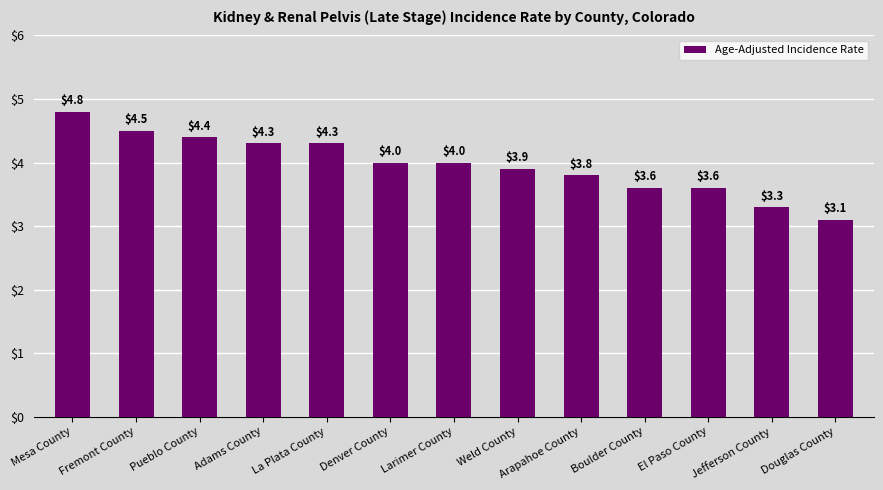

Reading left to right, list all the values displayed in this chart.

4.8	4.5	4.4	4.3	4.3	4.0	4.0	3.9	3.8	3.6	3.6	3.3	3.1